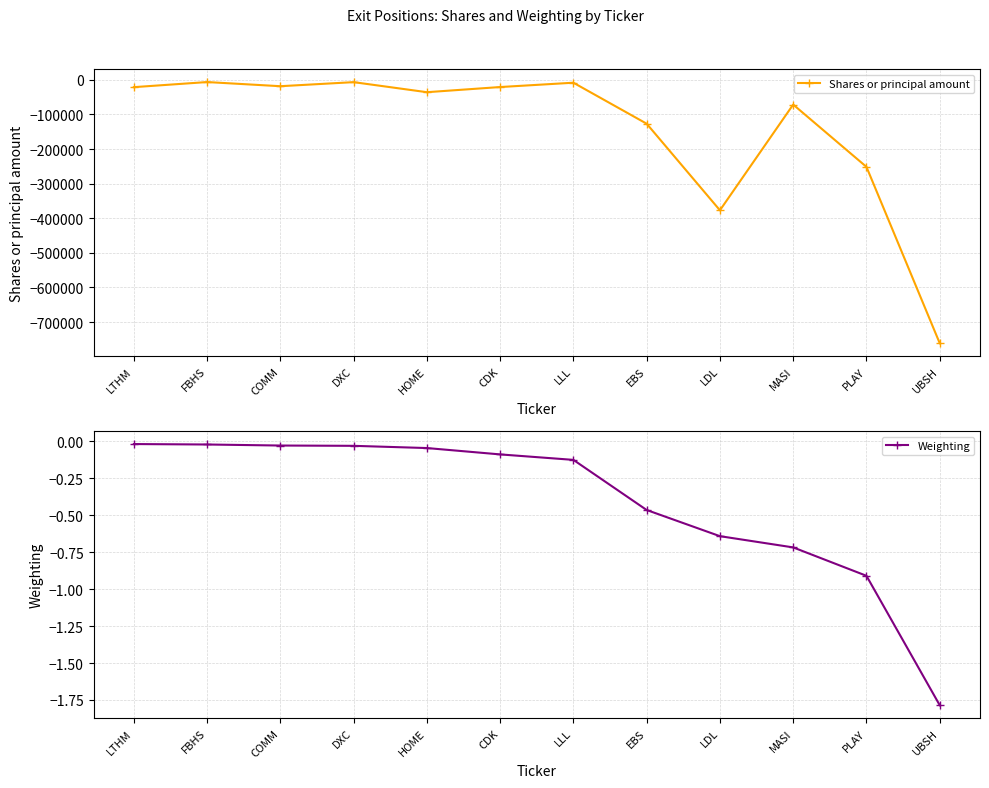

True or false: Weighting and Shares or principal amount cross at least once.

False